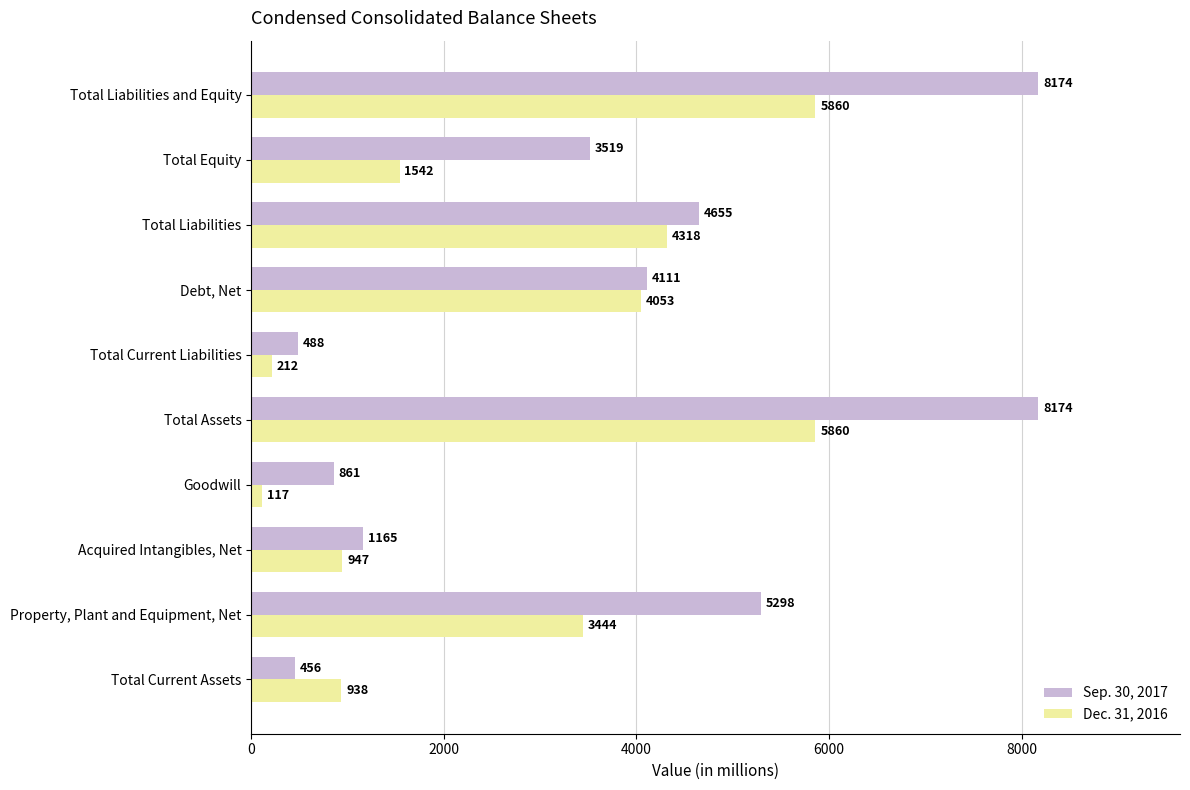

How many values in the Sep. 30, 2017 series are below 4111?

5